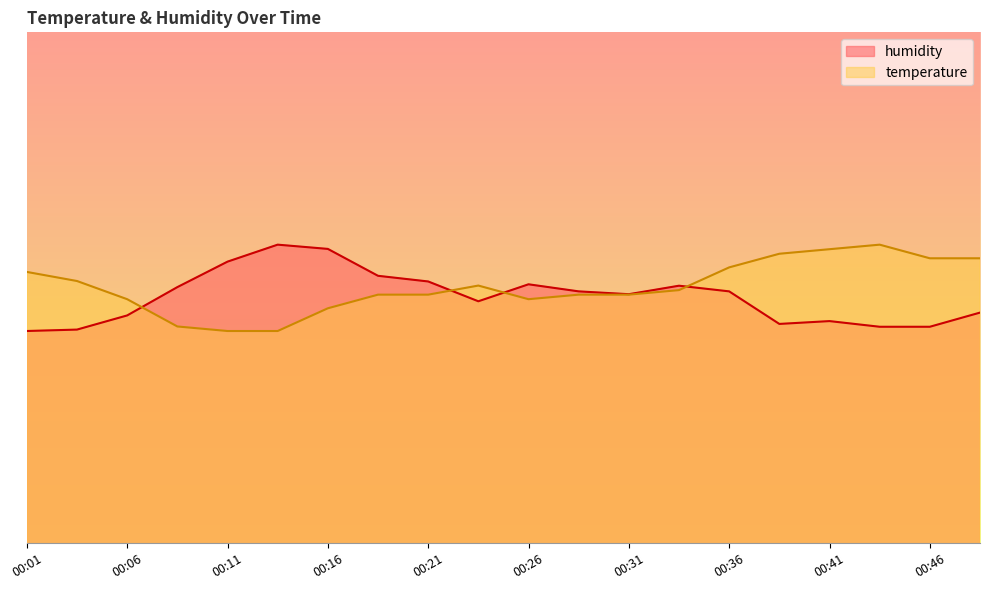

List the labels in order of humidity value, smallest first.

00:01, 00:03, 00:43, 00:46, 00:38, 00:41, 00:06, 00:48, 00:23, 00:31, 00:28, 00:36, 00:08, 00:33, 00:26, 00:21, 00:18, 00:11, 00:16, 00:13